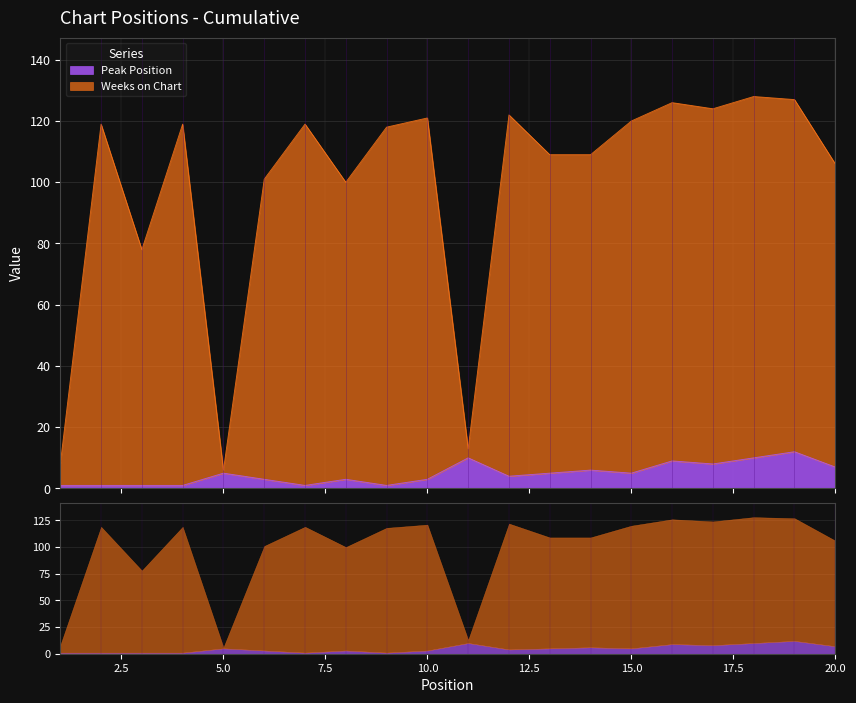

True or false: Weeks on Chart and Peak Position cross at least once.

False